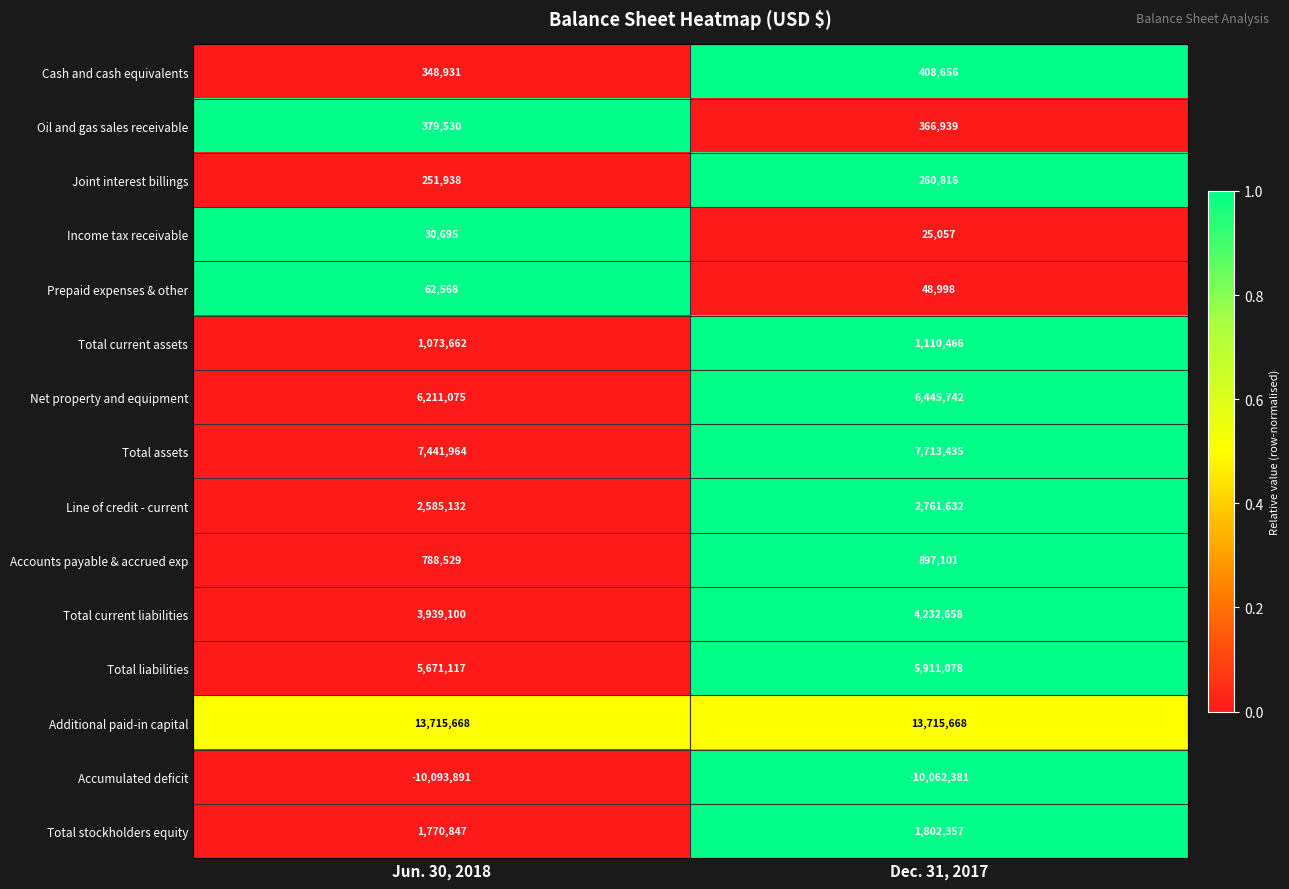

Which series has the widest spread of values?

Total current liabilities